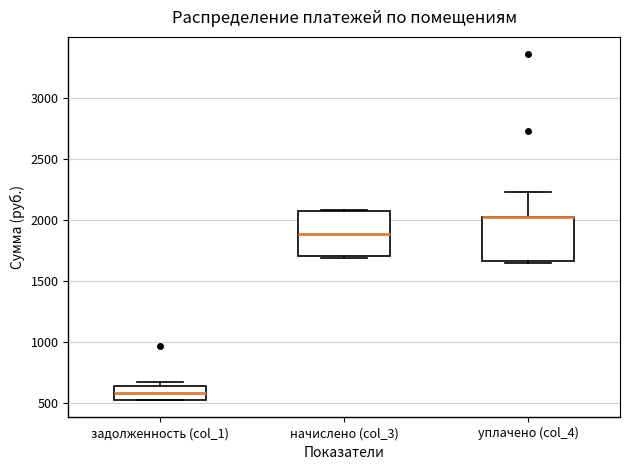

Reading left to right, transcribe this box plot: for each box, give where its median line is, the range the box spans, and where its two whiskers end, as read against the y-axis. The values are not printed on the chart, so give them approximately, as read against the axis.

задолженность (col_1): median 600, box 550 to 650, whiskers 500 to 650 (just above the box's upper edge)
начислено (col_3): median 1900, box 1700 to 2050, whiskers 1700 to 2100
уплачено (col_4): median 2000 (drawn on the box's upper edge), box 1650 to 2000, whiskers 1650 to 2200